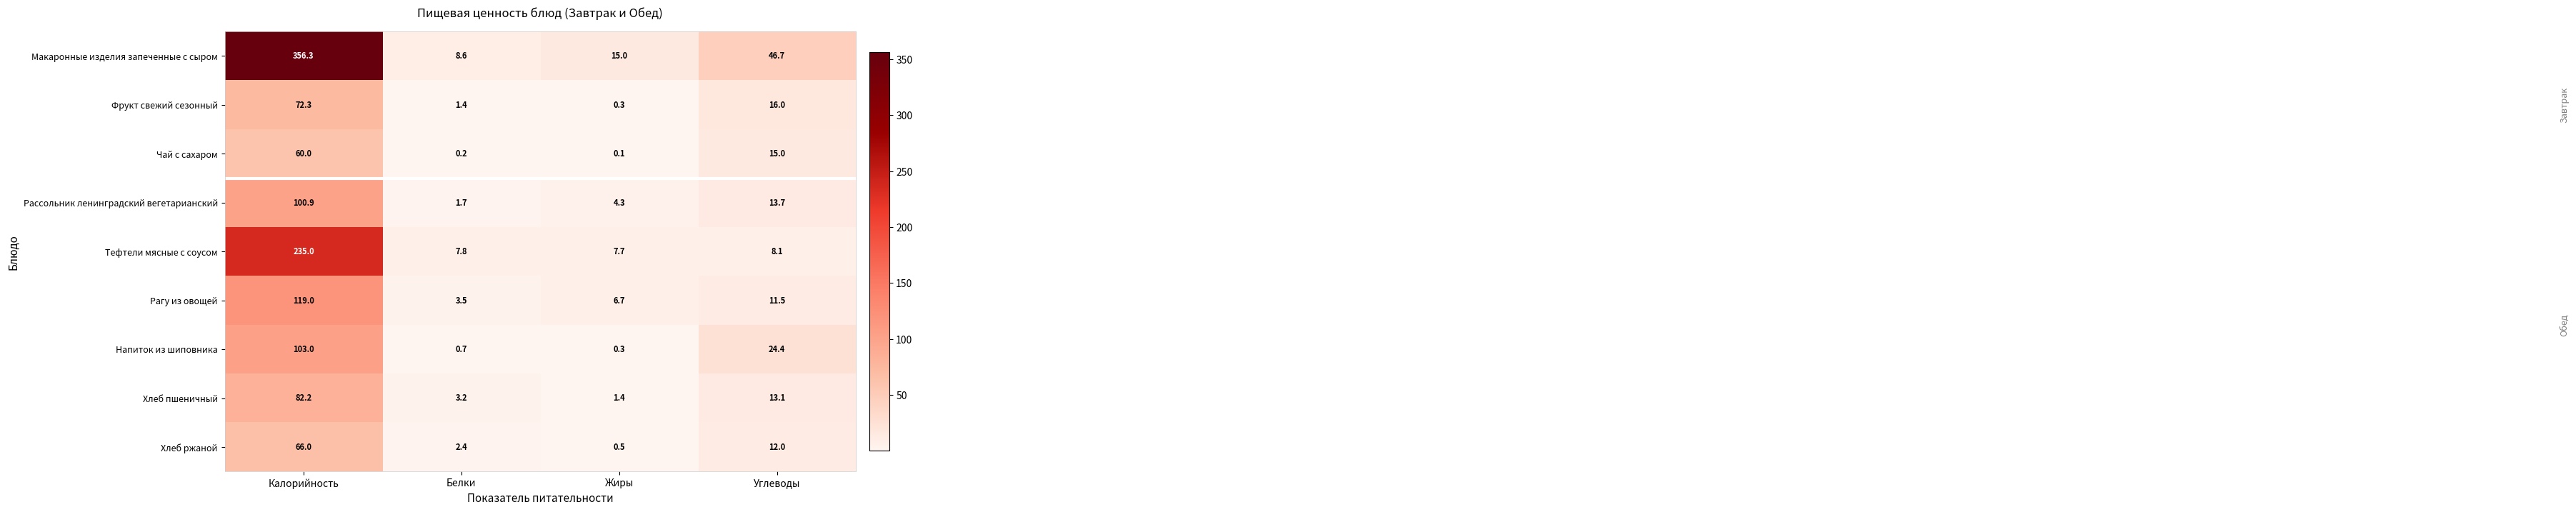

The Макаронные изделия запеченные с сыром series shows 592.5 at Калорийность. True or false?

False